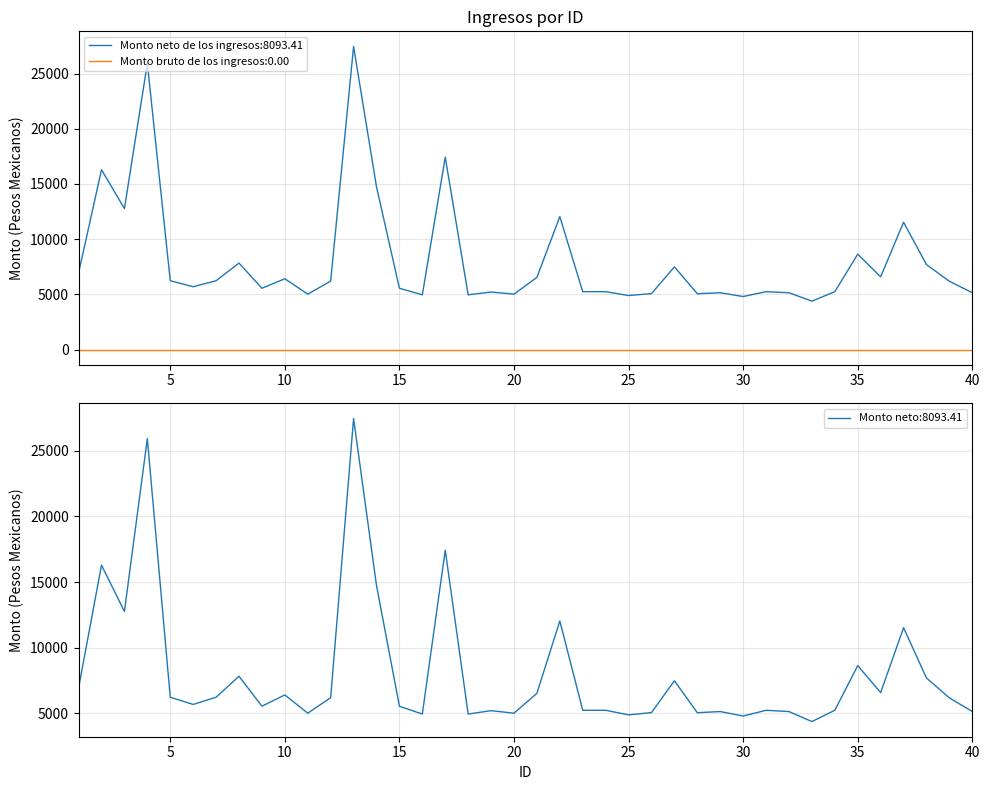

What is the change in value from 2 to 21?

-9758.2